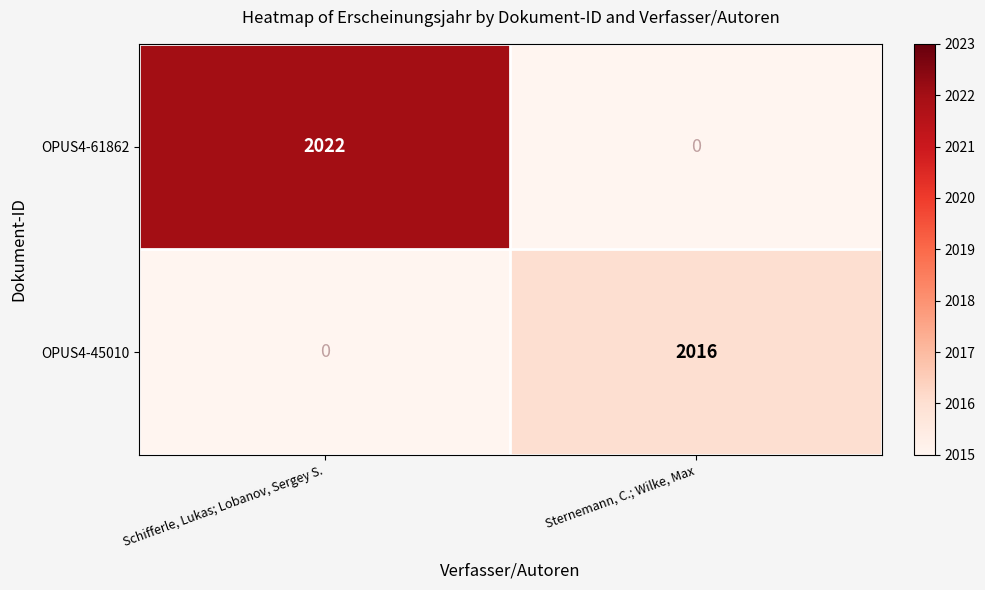

What is the maximum value for OPUS4-61862?

2022